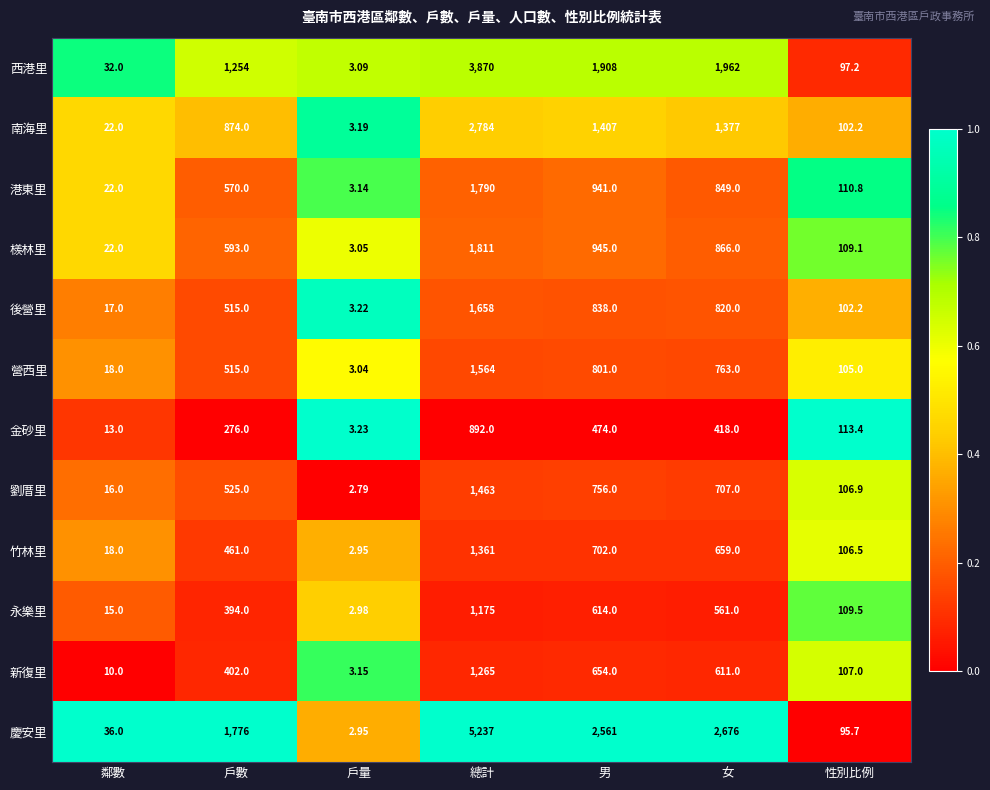

Rank the series by their maximum value, from lowest to highest.

金砂里, 永樂里, 新復里, 竹林里, 劉厝里, 營西里, 後營里, 港東里, 檨林里, 南海里, 西港里, 慶安里